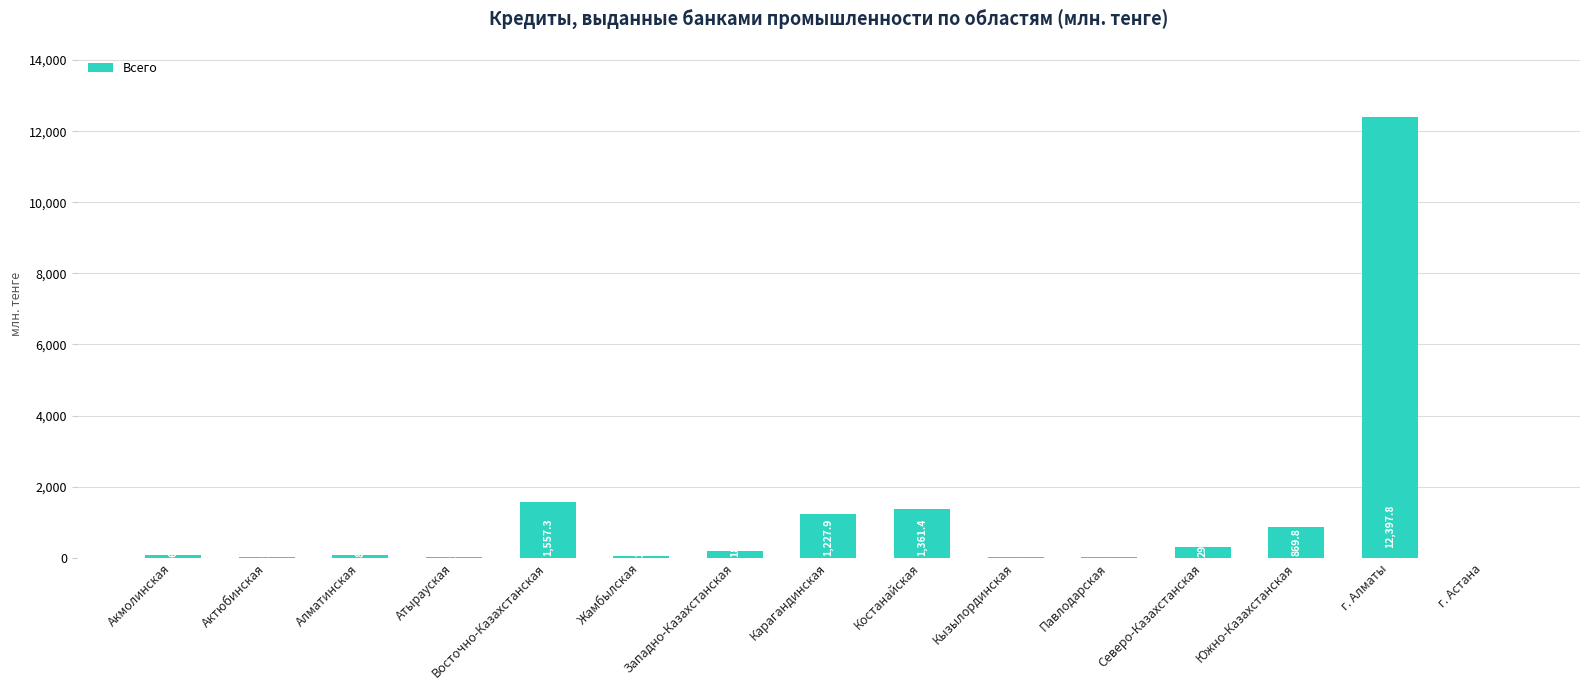

What is the average value?

1210.7